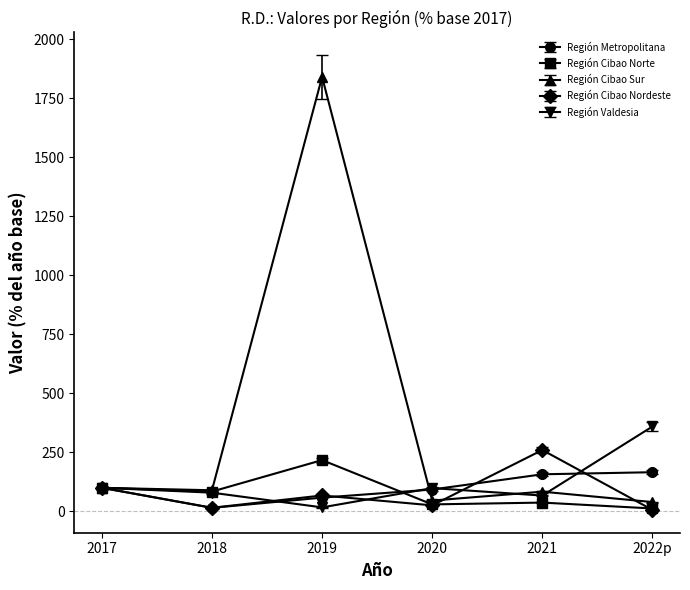

Which category has the highest value across all series?

2019